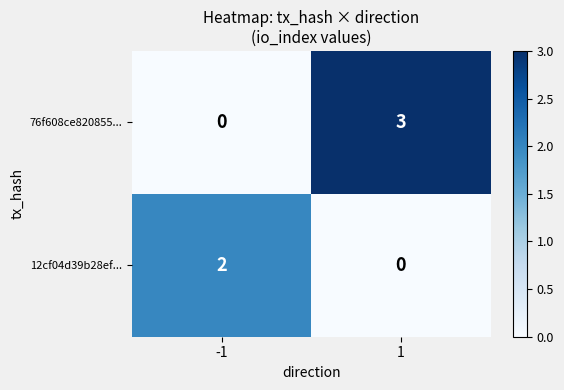

Is it true that 12cf04d39b28ef... equals 2 at -1?

True